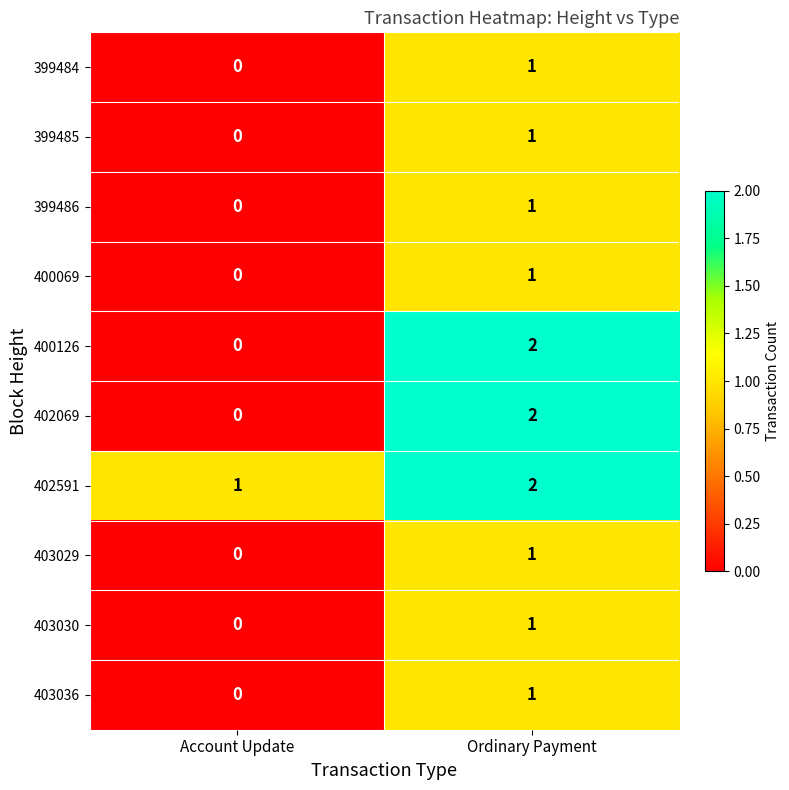

Which label corresponds to the smallest value in the chart?

Account Update